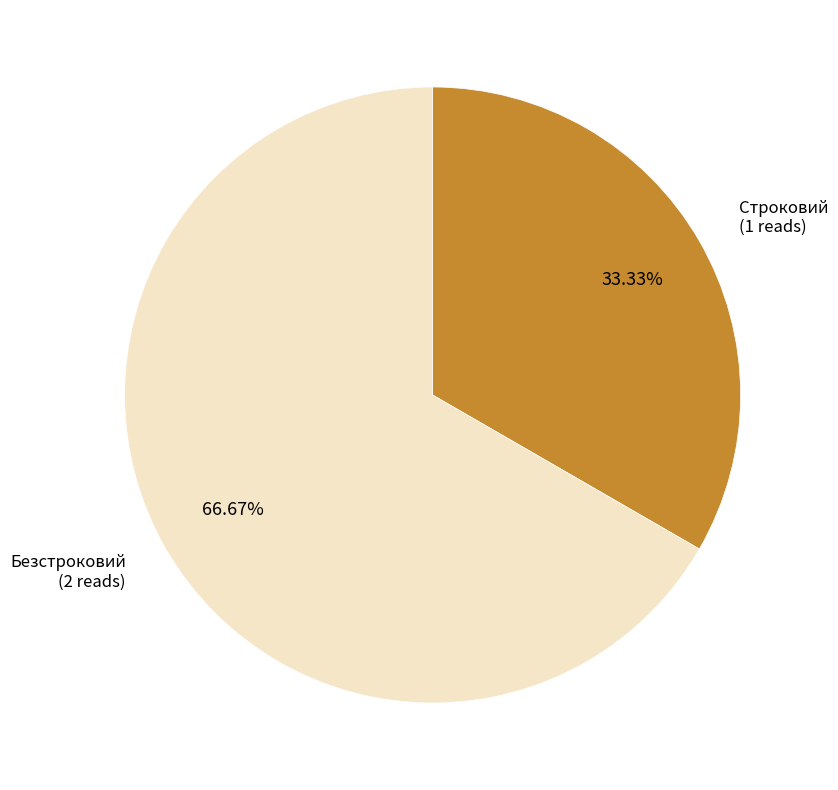

Does Безстроковий account for over 50% of the chart?

Yes